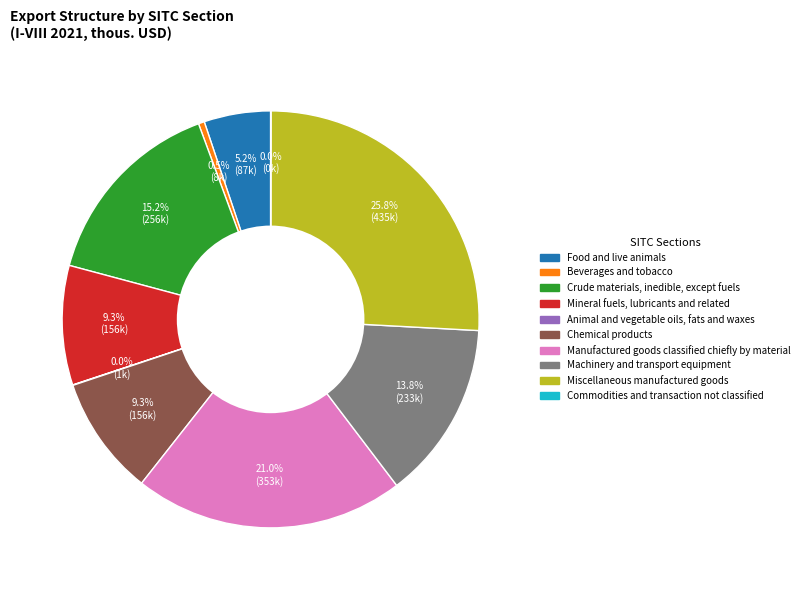

Approximately how many times larger is the value at Crude materials, inedible, except fuels compared to Mineral fuels, lubricants and related?

1.6